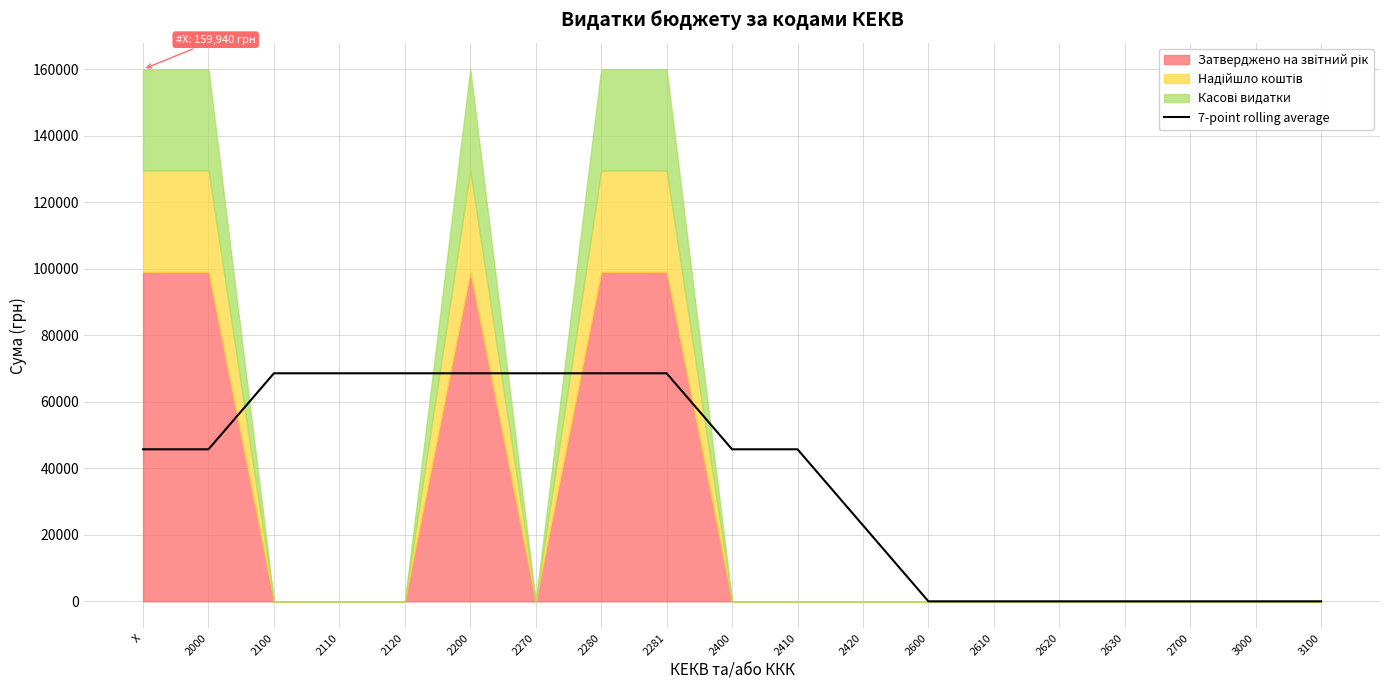

What is the approximate value at 2270?

68545.7